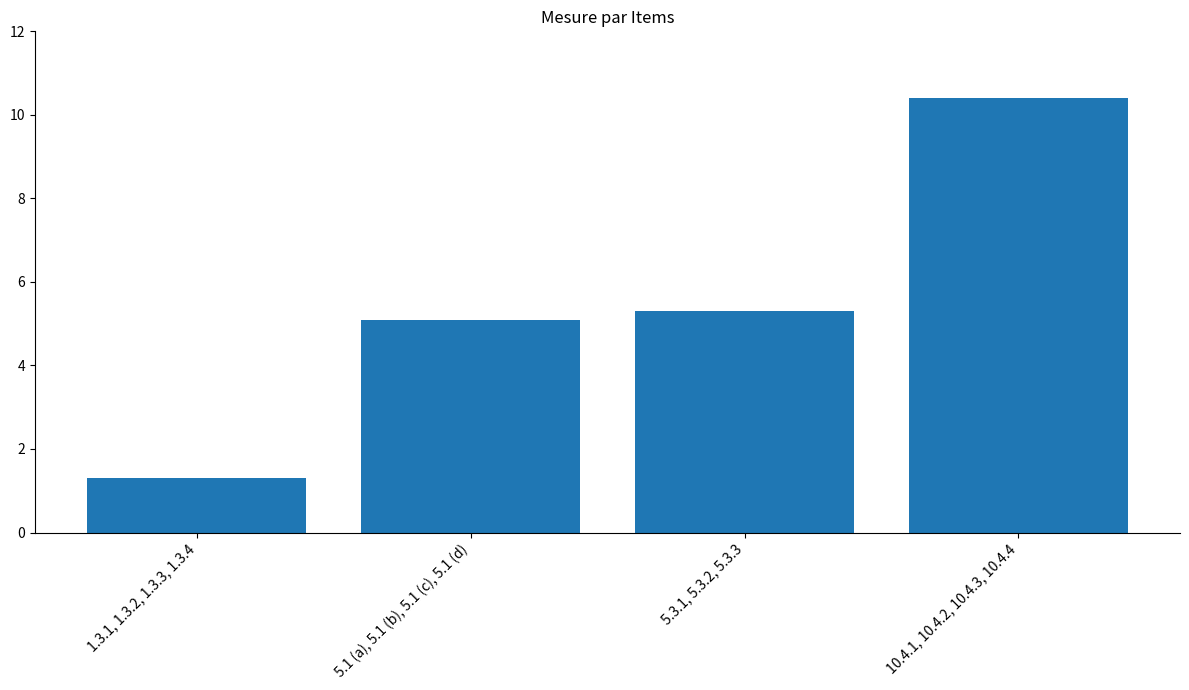

Is it true that the value at 5.3.1, 5.3.2, 5.3.3 is 8.2?

False